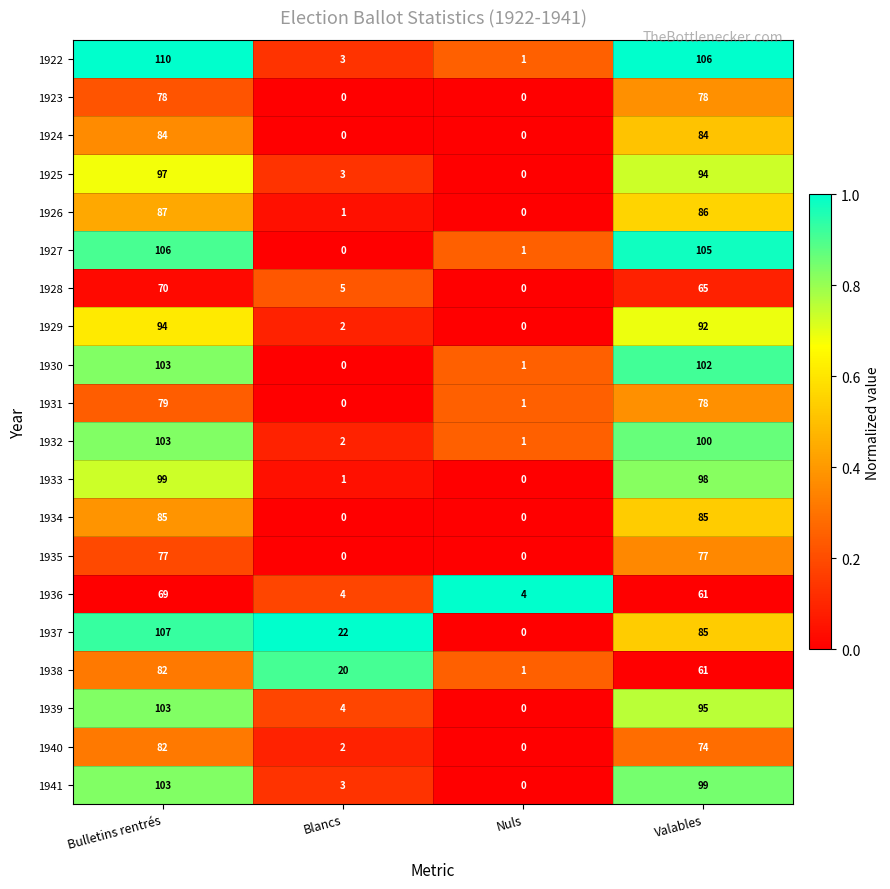

Which category has the highest value across all series?

Bulletins rentrés